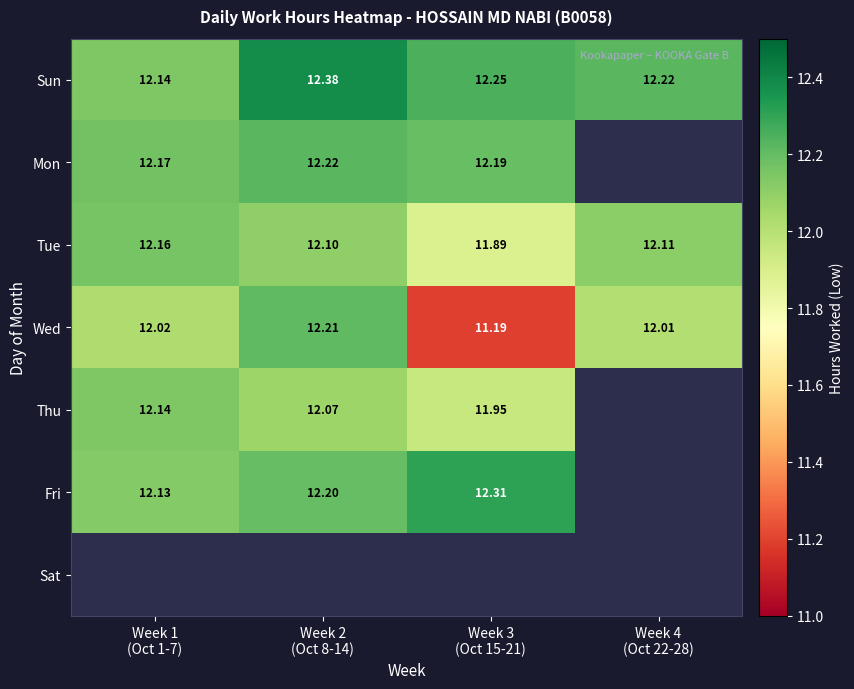

Count the number of data series in this chart.

7